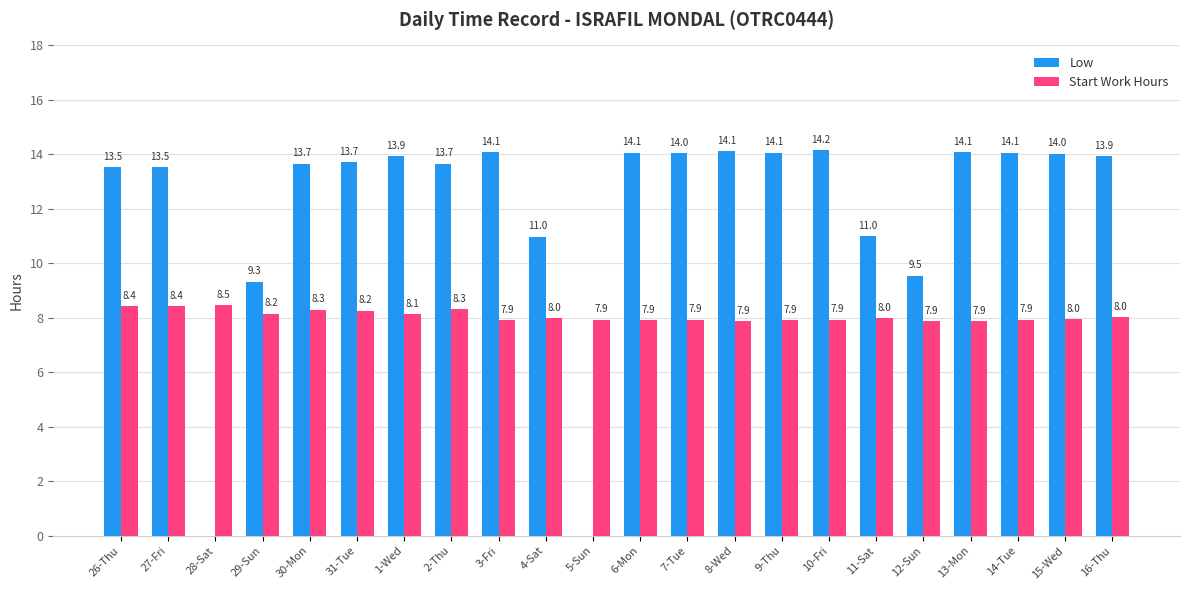

Is it true that Start Work Hours equals 8.2 at 29-Sun?

True